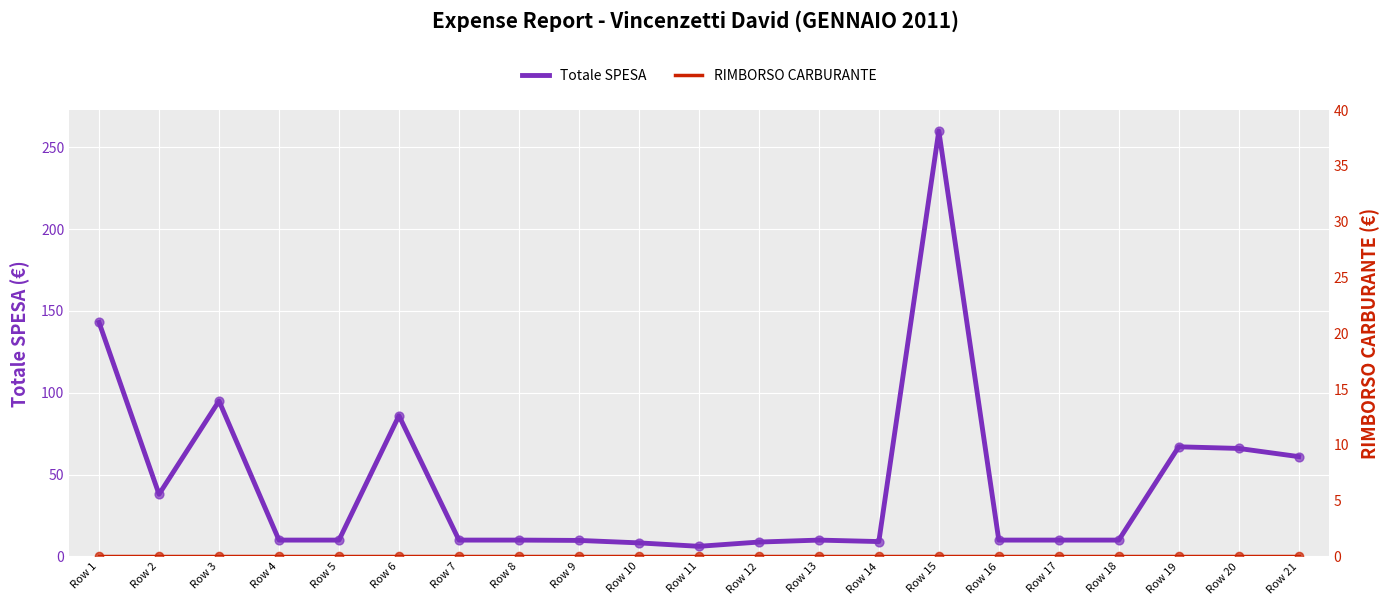

Which series contains the highest Y value?

Totale SPESA